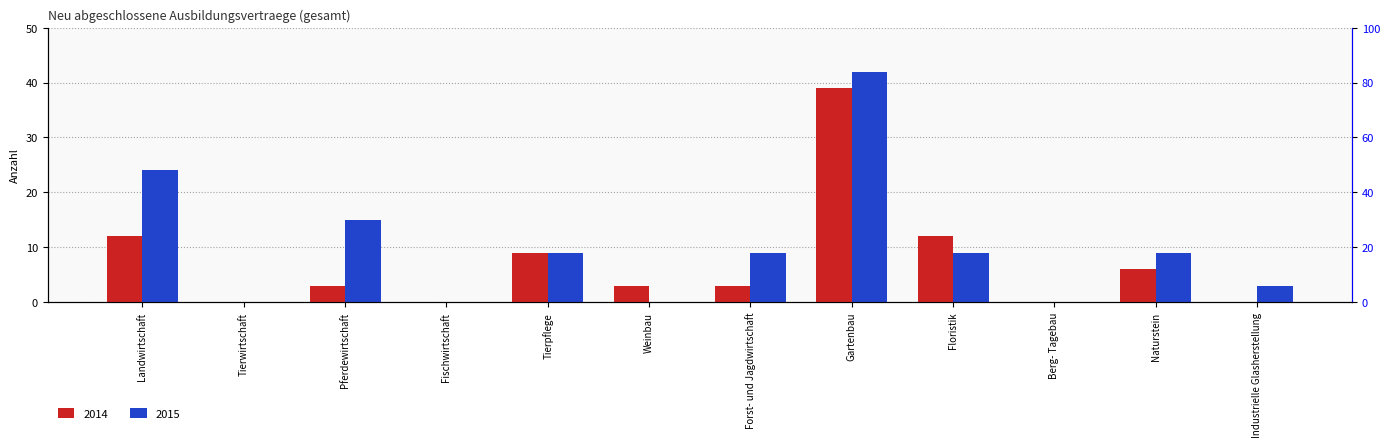

Read the 2014 value at Landwirtschaft, to the nearest 5.

10